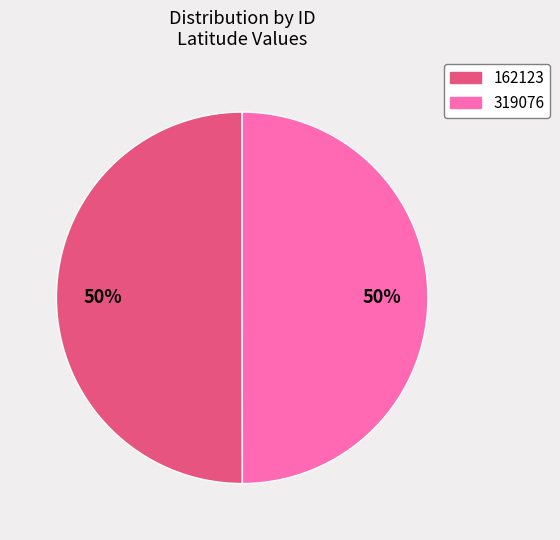

To the nearest percent, what portion does 162123 represent?

50%